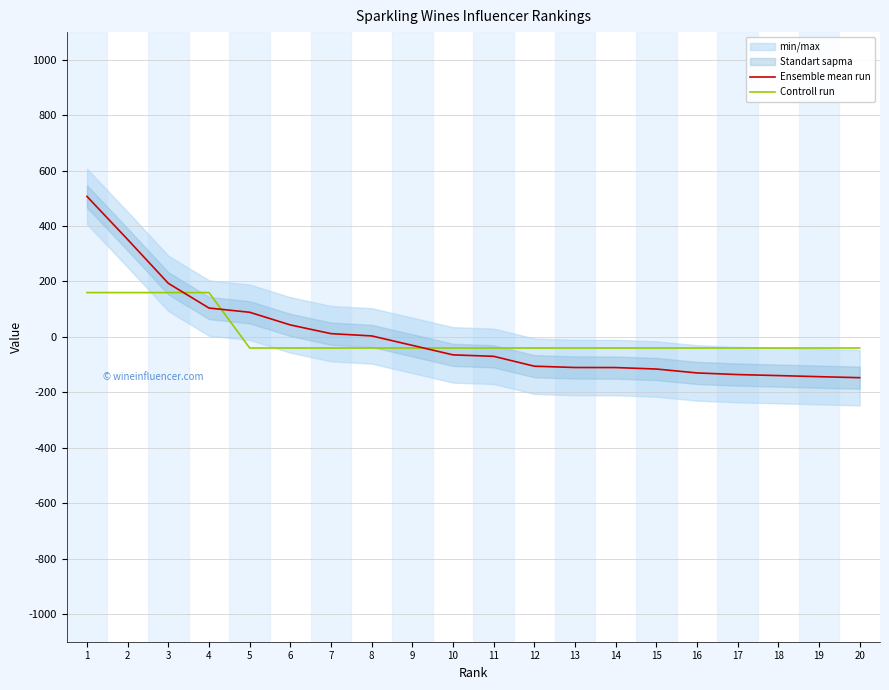

Which category has the highest value in the Ensemble mean run series?

1